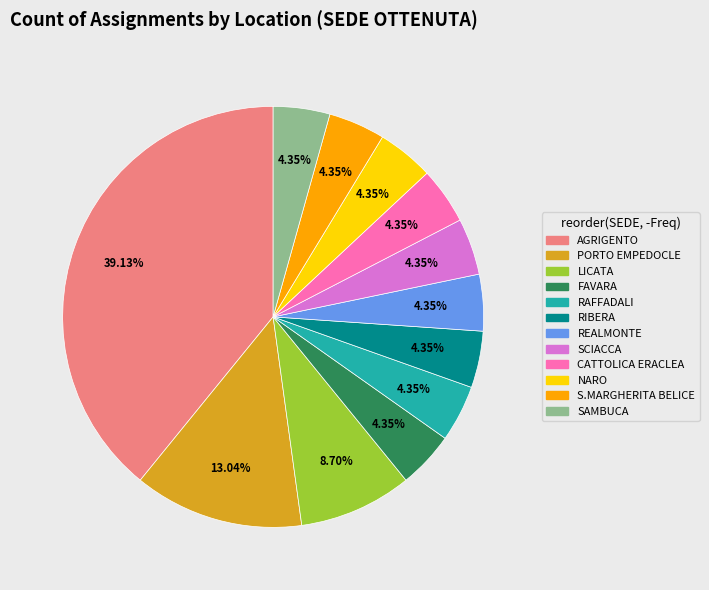

Is there a majority slice in this chart?

No